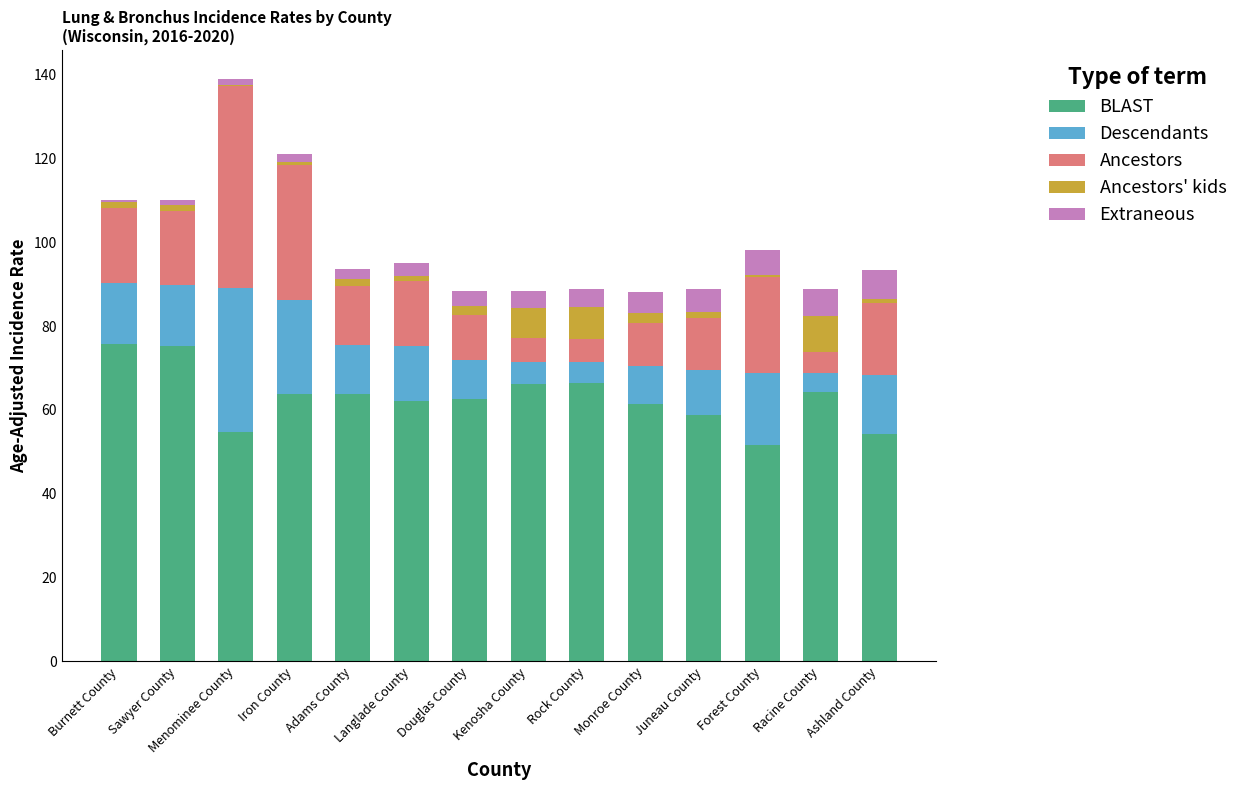

What are all the series names shown in the legend?

BLAST, Descendants, Ancestors, Ancestors' kids, Extraneous